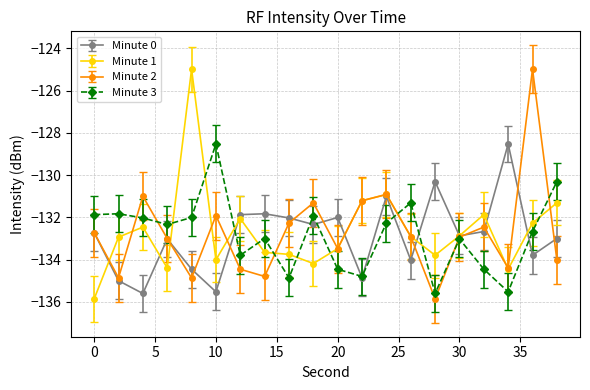

How many distinct data groups are displayed?

4